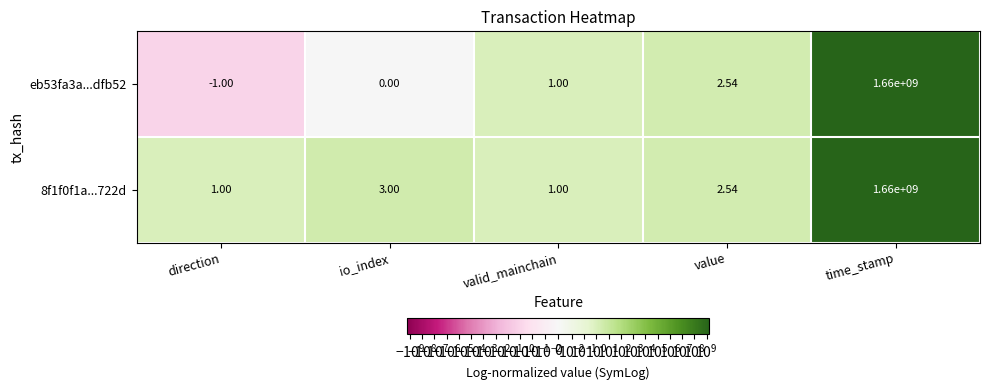

Rank the categories by eb53fa3a...dfb52 value from lowest to highest.

direction, io_index, valid_mainchain, value, time_stamp